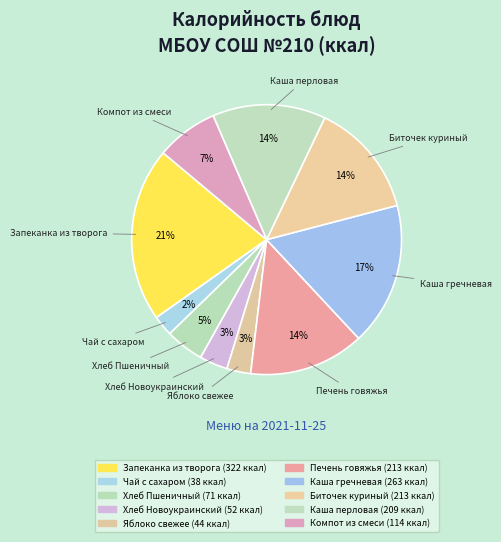

Is Яблоко свежее the majority of the pie?

No